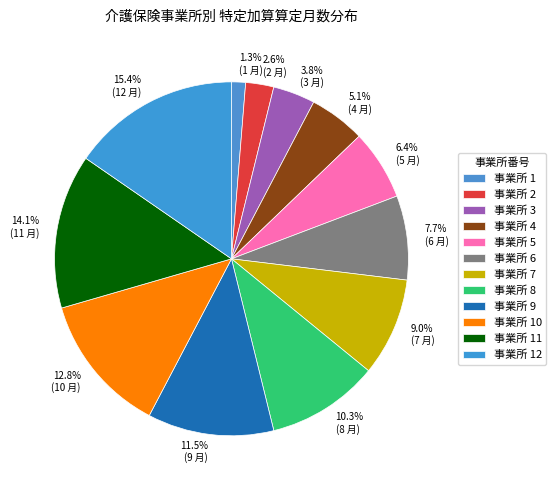

To the nearest percent, what is the difference between the largest and smallest slice percentages?

14%